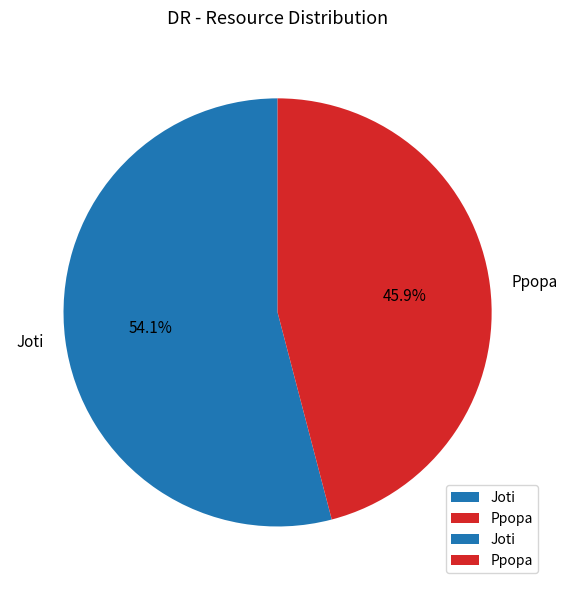

Which category has the smallest portion of the pie?

Ppopa